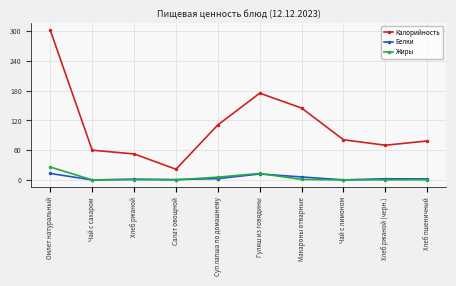

True or false: Белки and Калорийность cross at least once.

False